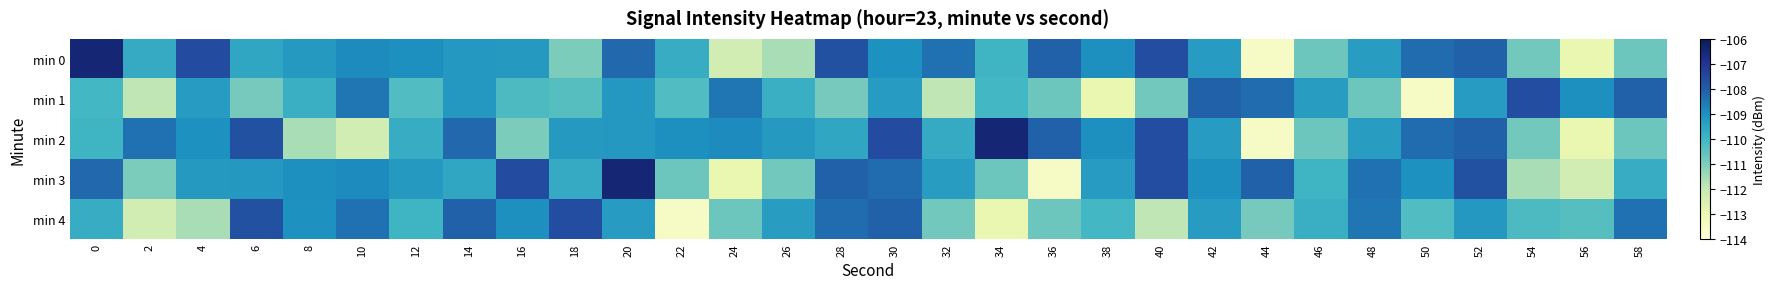

Reading left to right, list all the values displayed in this chart.

min 0: 0=-106.5	2=-109.7	4=-107.6	6=-109.6	8=-109.2	10=-108.9	12=-109.0	14=-109.2	16=-109.2	18=-111.0	20=-108.2	22=-109.7	24=-112.3	26=-111.6	28=-107.7	30=-109.0	32=-108.4	34=-110.0	36=-108.1	38=-109.0	40=-107.6	42=-109.3	44=-113.5	46=-110.7	48=-109.3	50=-108.3	52=-108.1	54=-110.8	56=-112.9	58=-110.7
min 1: 0=-110.0	2=-111.9	4=-109.3	6=-110.9	8=-109.8	10=-108.5	12=-110.3	14=-109.2	16=-110.2	18=-110.4	20=-109.2	22=-110.3	24=-108.5	26=-109.8	28=-110.9	30=-109.3	32=-111.9	34=-110.0	36=-110.7	38=-112.9	40=-110.8	42=-108.1	44=-108.3	46=-109.3	48=-110.7	50=-113.5	52=-109.3	54=-107.6	56=-109.0	58=-108.1
min 2: 0=-110.0	2=-108.4	4=-109.0	6=-107.7	8=-111.6	10=-112.3	12=-109.7	14=-108.2	16=-111.0	18=-109.2	20=-109.2	22=-109.0	24=-108.9	26=-109.2	28=-109.6	30=-107.6	32=-109.7	34=-106.5	36=-108.1	38=-109.0	40=-107.6	42=-109.3	44=-113.5	46=-110.7	48=-109.3	50=-108.3	52=-108.1	54=-110.8	56=-112.9	58=-110.7
min 3: 0=-108.2	2=-111.0	4=-109.2	6=-109.2	8=-109.0	10=-108.9	12=-109.2	14=-109.6	16=-107.6	18=-109.7	20=-106.5	22=-110.7	24=-112.9	26=-110.8	28=-108.1	30=-108.3	32=-109.3	34=-110.7	36=-113.5	38=-109.3	40=-107.6	42=-109.0	44=-108.1	46=-110.0	48=-108.4	50=-109.0	52=-107.7	54=-111.6	56=-112.3	58=-109.7
min 4: 0=-109.7	2=-112.3	4=-111.6	6=-107.7	8=-109.0	10=-108.4	12=-110.0	14=-108.1	16=-109.0	18=-107.6	20=-109.3	22=-113.5	24=-110.7	26=-109.3	28=-108.3	30=-108.1	32=-110.8	34=-112.9	36=-110.7	38=-110.0	40=-111.9	42=-109.3	44=-110.9	46=-109.8	48=-108.5	50=-110.3	52=-109.2	54=-110.2	56=-110.4	58=-108.4